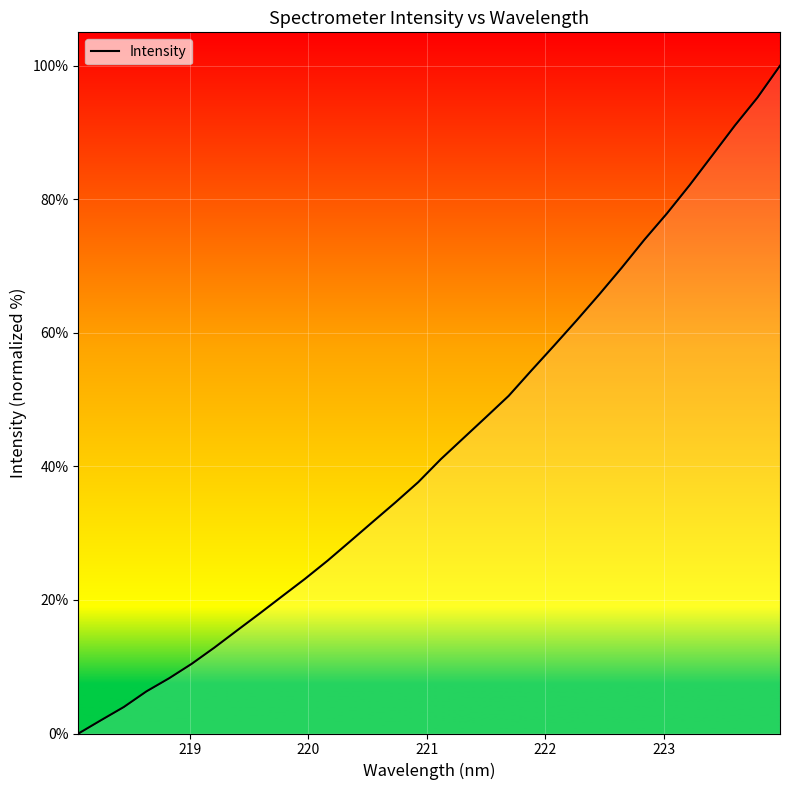

What is the maximum value shown in the chart?

100.0